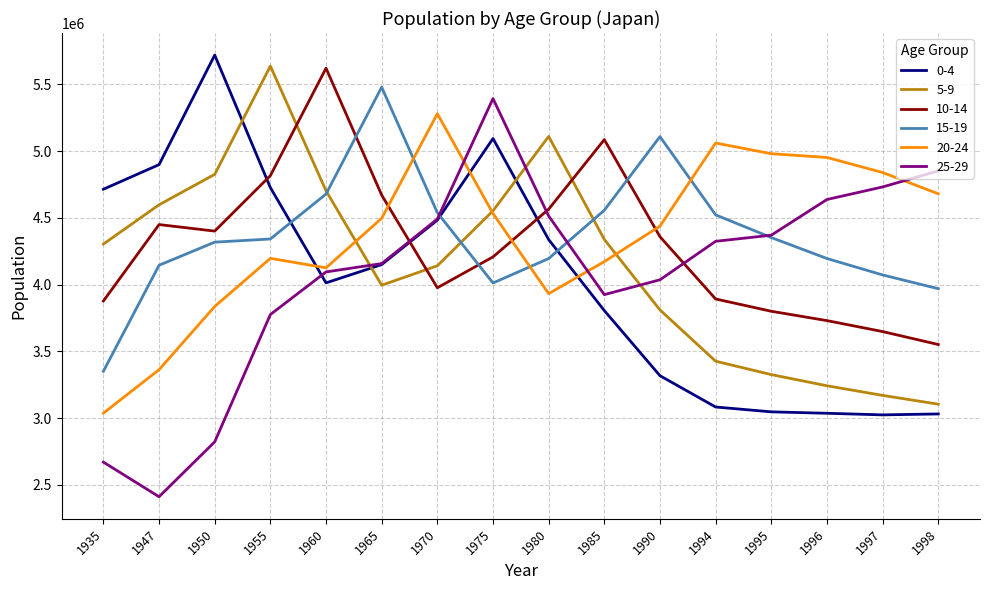

True or false: 20-24 and 25-29 cross at least once.

True